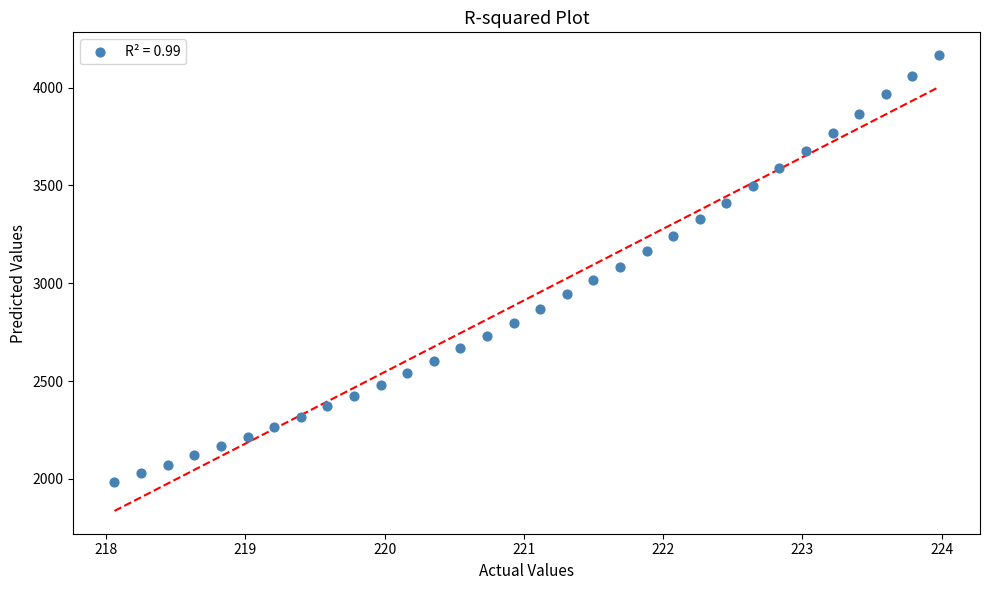

What is the range of X values (max minus min)?

5.9